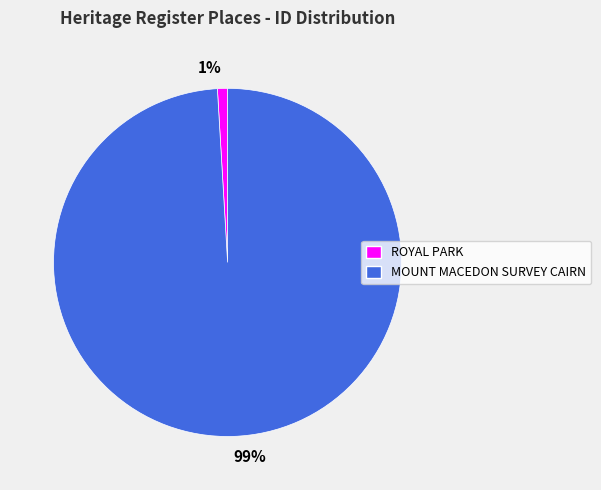

Combined, do MOUNT MACEDON SURVEY CAIRN and ROYAL PARK account for over 50%?

Yes